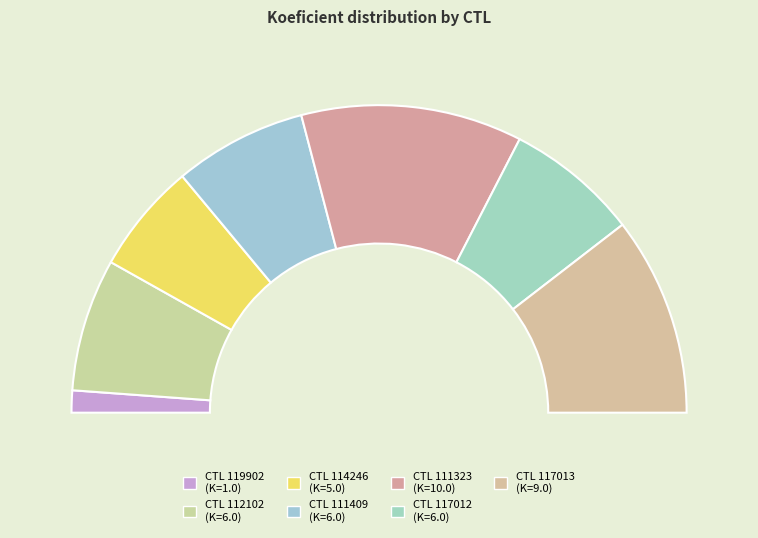

Is it true that 117012 is 6% of the pie?

False